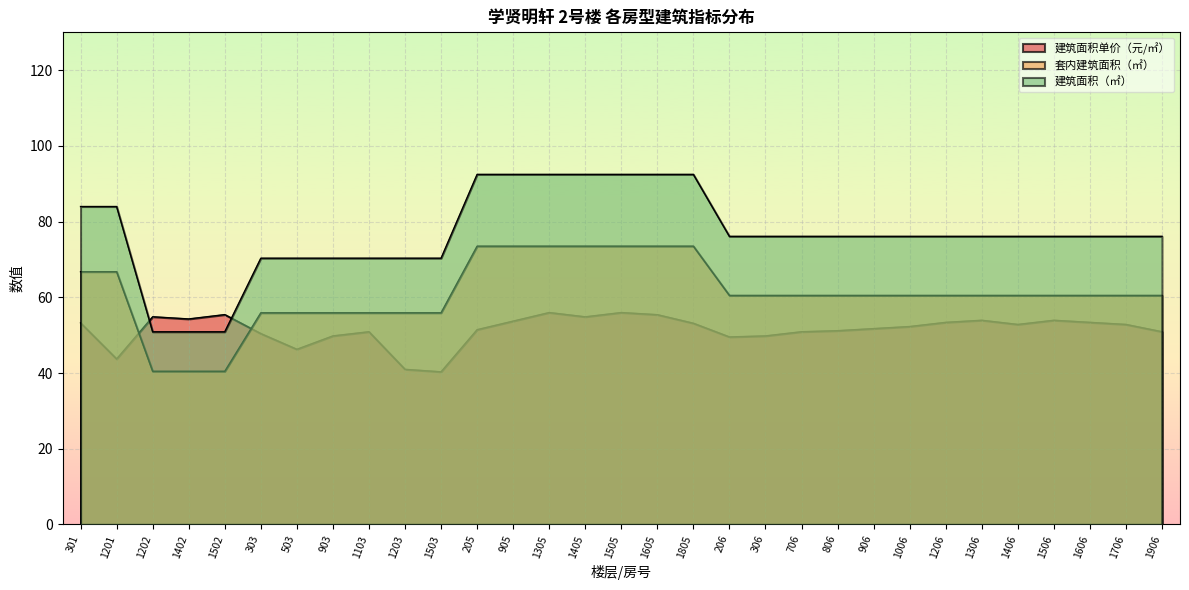

How many lines are shown in the chart?

3